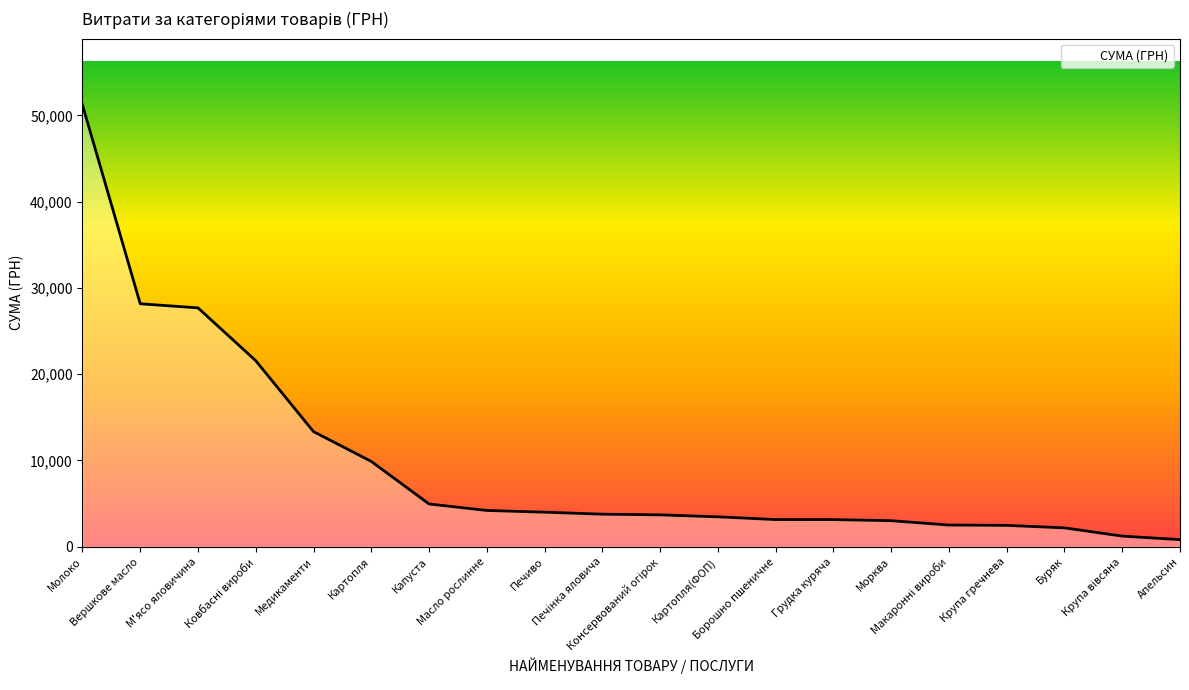

The value at Молоко is 51204.7. True or false?

True